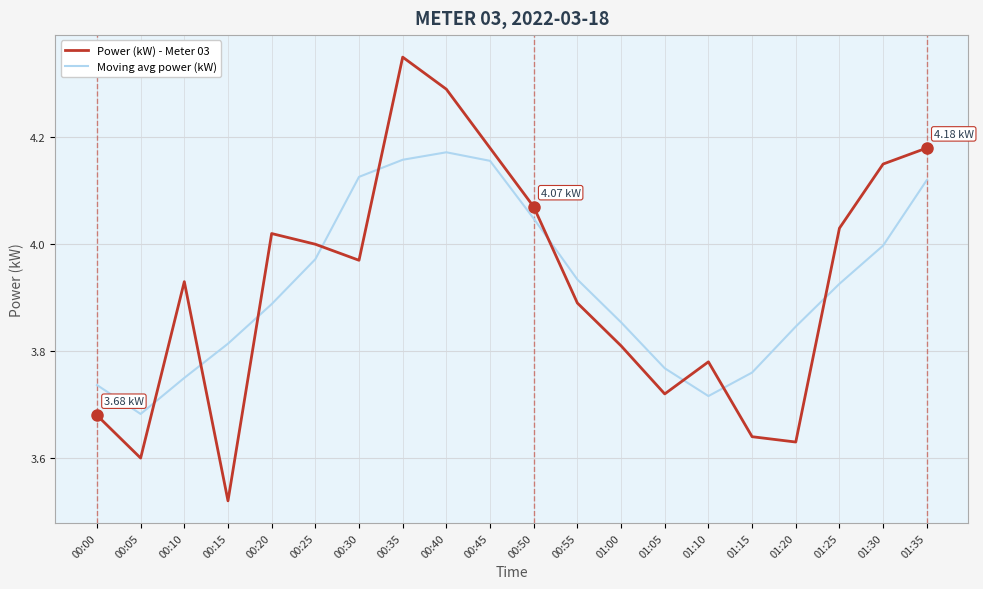

Rank the series at 01:35 from highest to lowest value.

Power (kW) - Meter 03, Moving avg power (kW)